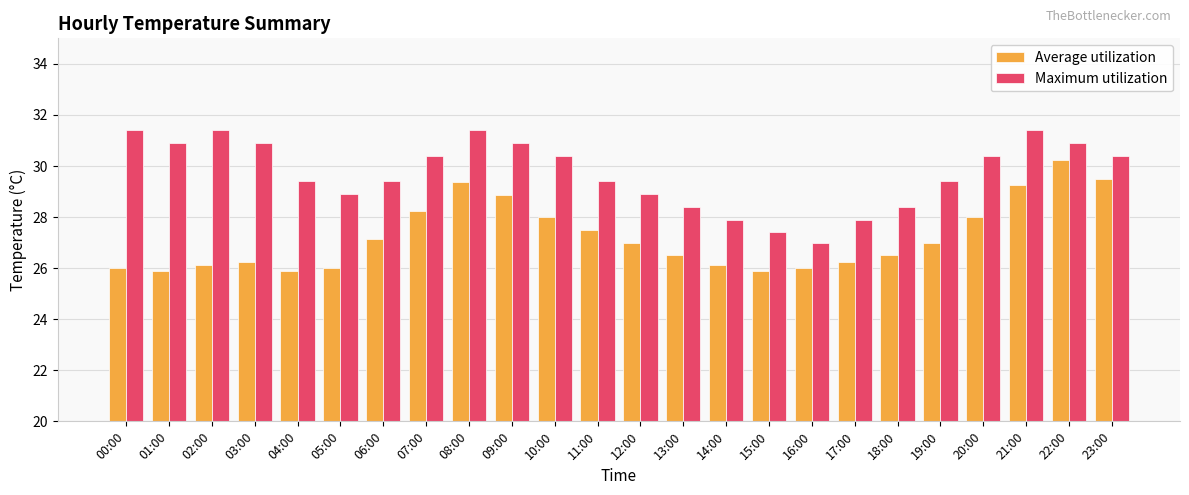

List the series in order of their overall mean, highest first.

Maximum utilization, Average utilization